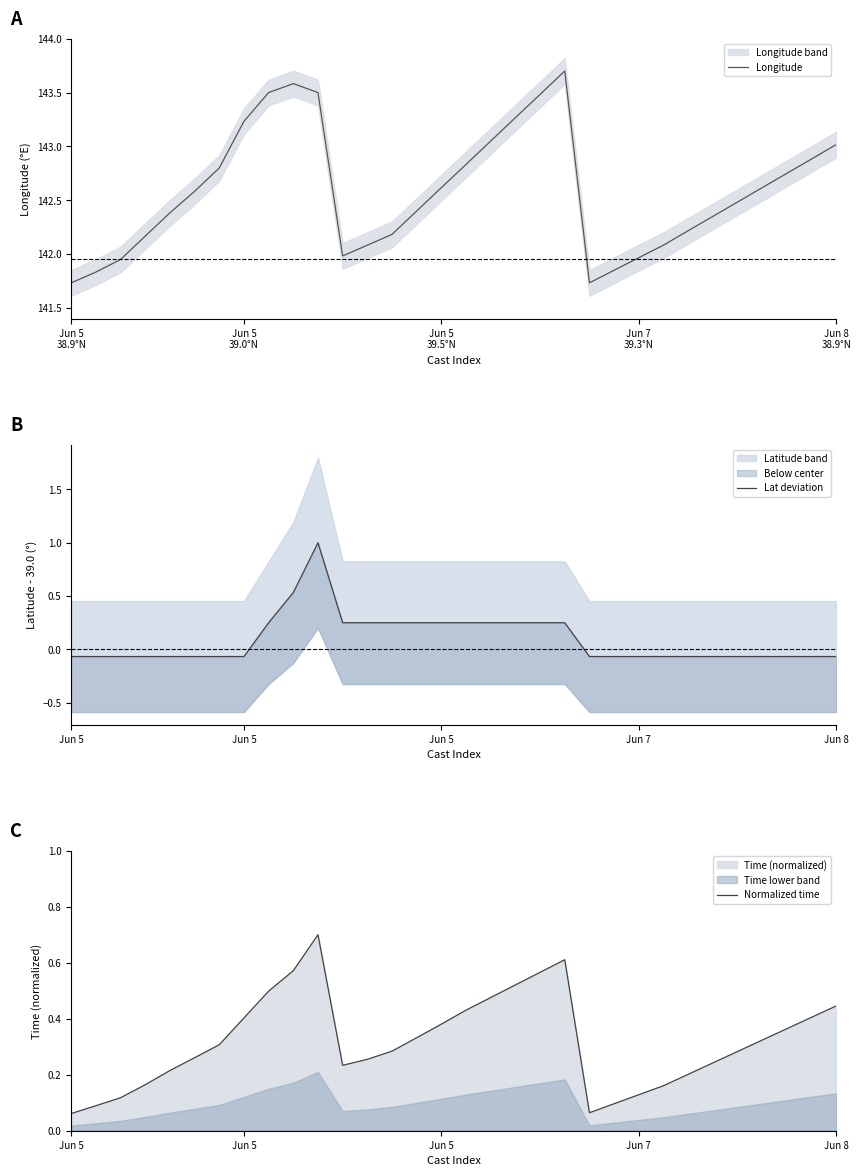

Reading left to right, list all the values displayed in this chart.

Longitude: 141.7	141.8	141.9	142.2	142.4	142.6	142.8	143.2	143.5	143.6	143.5	142.0	142.1	142.2	142.4	142.6	142.8	143.1	143.3	143.5	143.7	141.7	141.8	142.0	142.1	142.2	142.3	142.5	142.6	142.8	142.9	143.0
Lat deviation: -0.1	-0.1	-0.1	-0.1	-0.1	-0.1	-0.1	-0.1	0.2	0.5	1.0	0.2	0.2	0.2	0.2	0.2	0.2	0.2	0.2	0.2	0.2	-0.1	-0.1	-0.1	-0.1	-0.1	-0.1	-0.1	-0.1	-0.1	-0.1	-0.1
Normalized time: 0.1	0.1	0.1	0.2	0.2	0.3	0.3	0.4	0.5	0.6	0.7	0.2	0.3	0.3	0.3	0.4	0.4	0.5	0.5	0.6	0.6	0.1	0.1	0.1	0.2	0.2	0.2	0.3	0.3	0.4	0.4	0.4